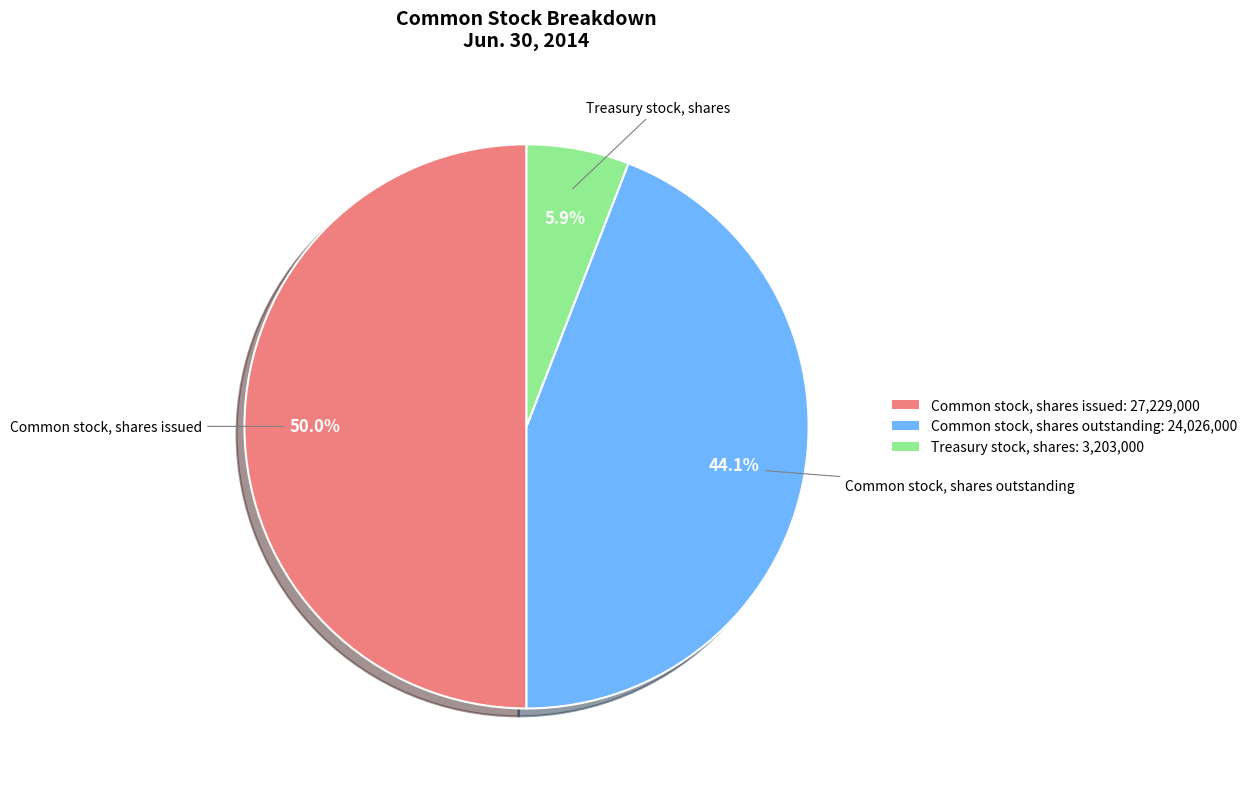

Between Treasury stock, shares: 3,203,000 and Common stock, shares outstanding: 24,026,000, which is larger?

Common stock, shares outstanding: 24,026,000